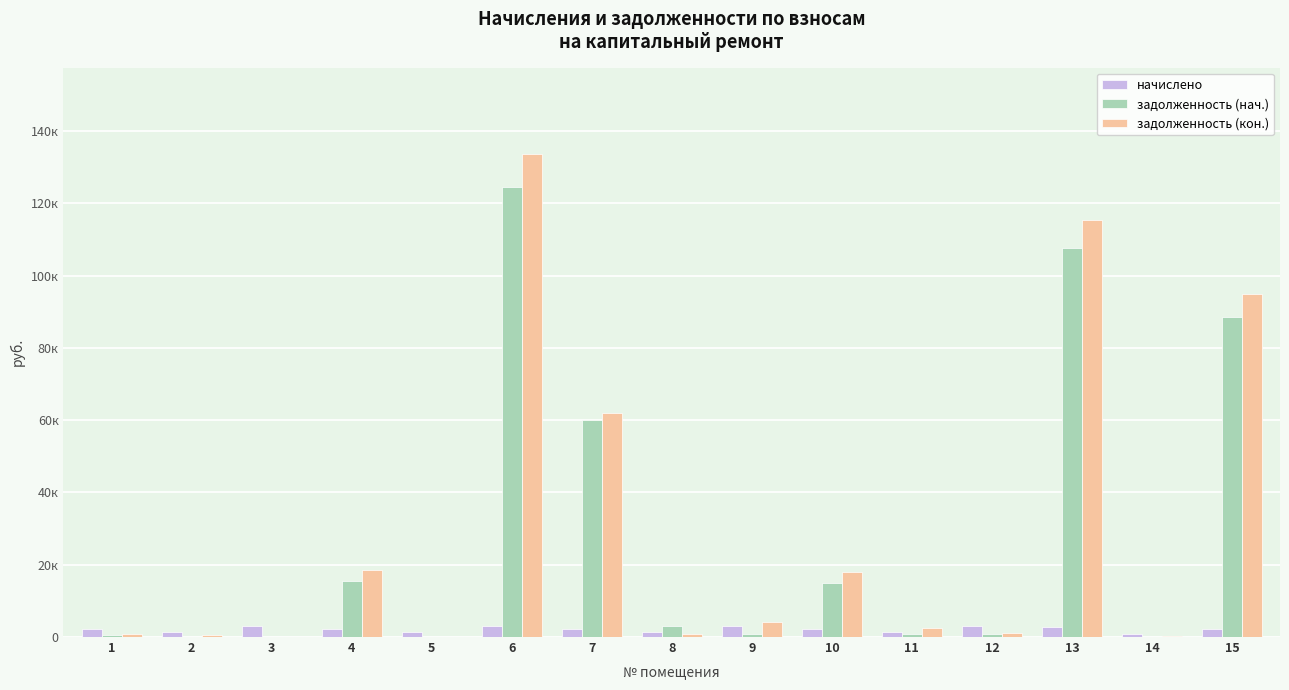

The value of начислено at 7 is 2228.6. True or false?

True